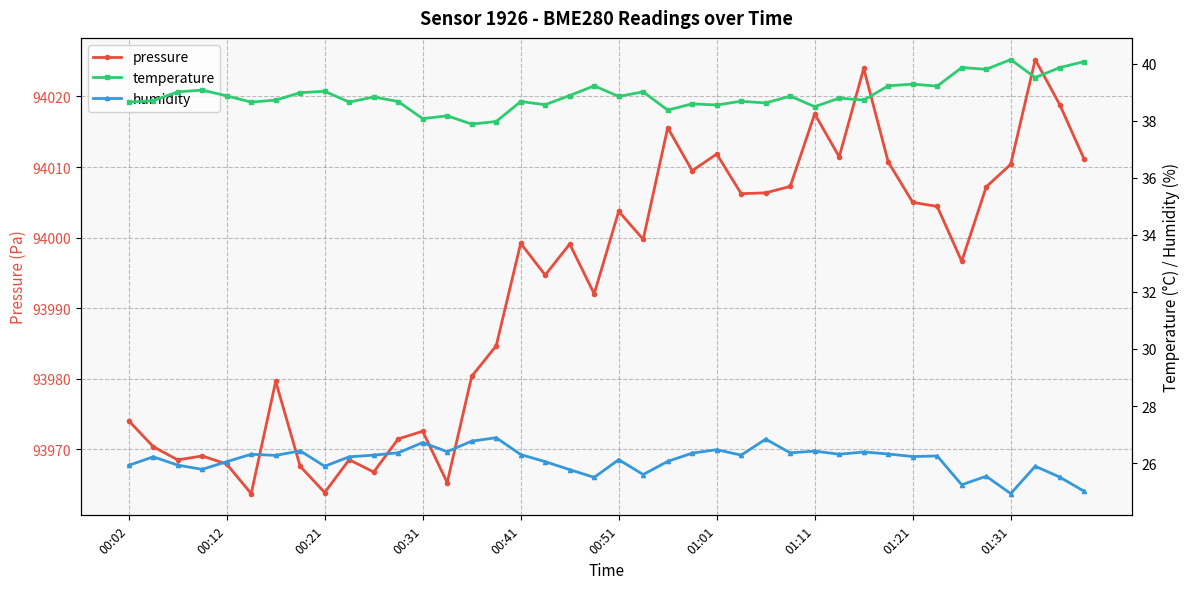

What is the difference between the second highest and minimum values in the temperature series?

2.2